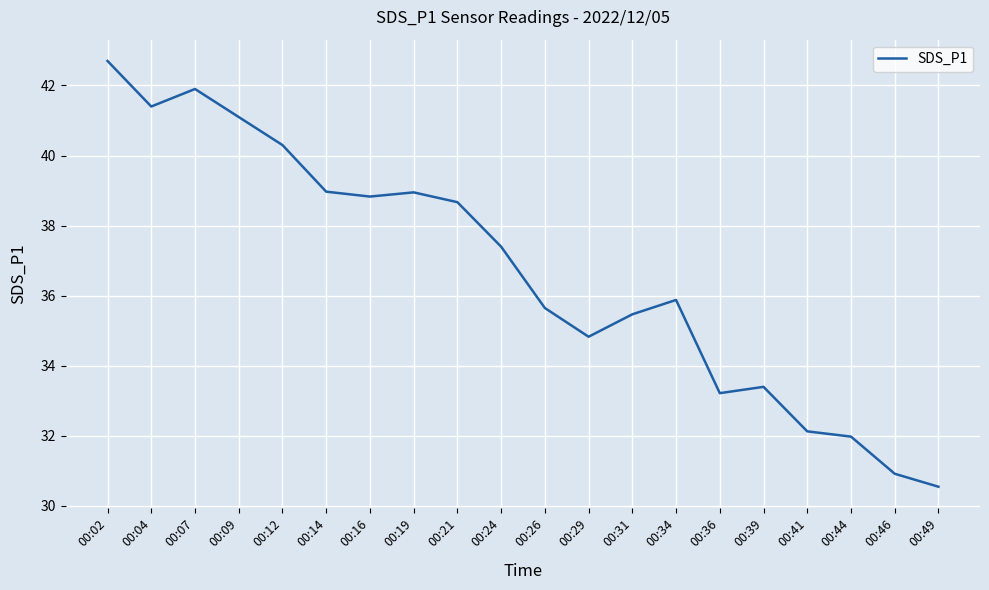

What value does the data have at 00:44?

32.0